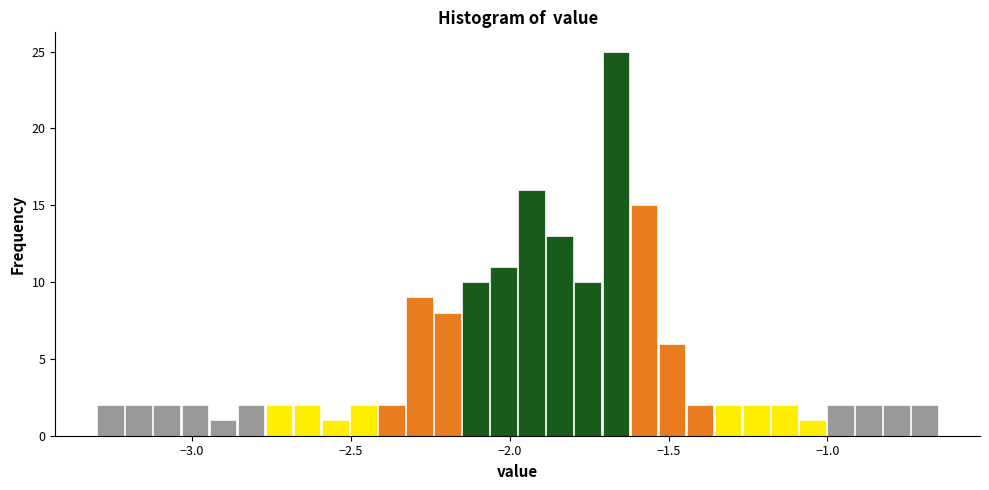

Read against the x-axis, roughly where is the centre of the tallest bar?

-1.65